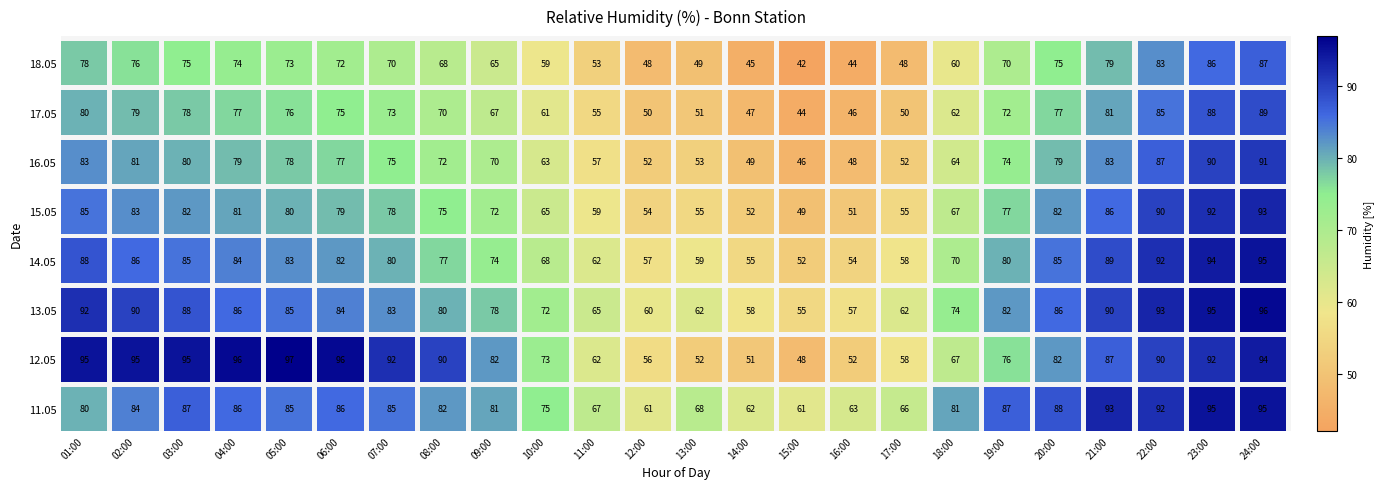

What is the greatest value displayed?

97